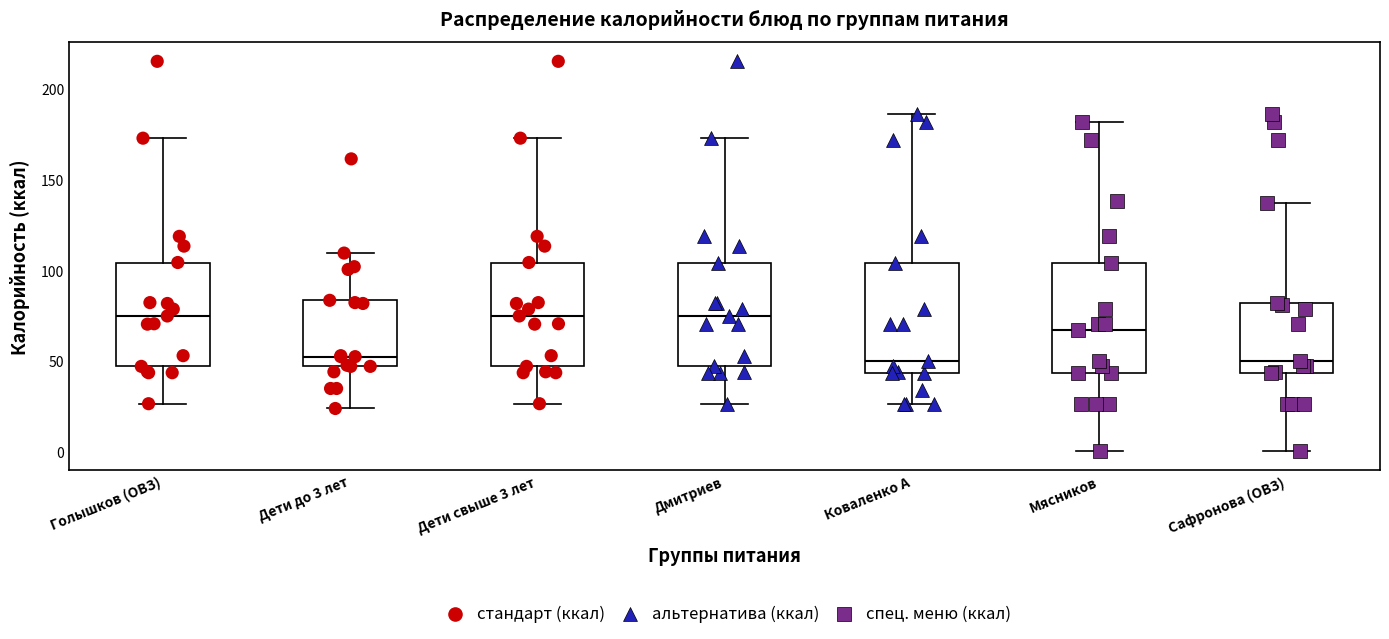

Reading left to right, read every box against the y-axis: the position of its median line, the range the box covers, and the ends of its whiskers. The values are not printed on the chart, so give them approximately, as read against the axis.

Голышков (ОВЗ): median 75, box 45 to 105, whiskers 25 to 175
Дети до 3 лет: median 50, box 45 to 85, whiskers 25 to 110
Дети свыше 3 лет: median 75, box 45 to 105, whiskers 25 to 175
Дмитриев: median 75, box 45 to 105, whiskers 25 to 175
Коваленко А: median 50, box 45 to 105, whiskers 25 to 185
Мясников: median 65, box 45 to 105, whiskers 0 to 180
Сафронова (ОВЗ): median 50, box 45 to 80, whiskers 0 to 135